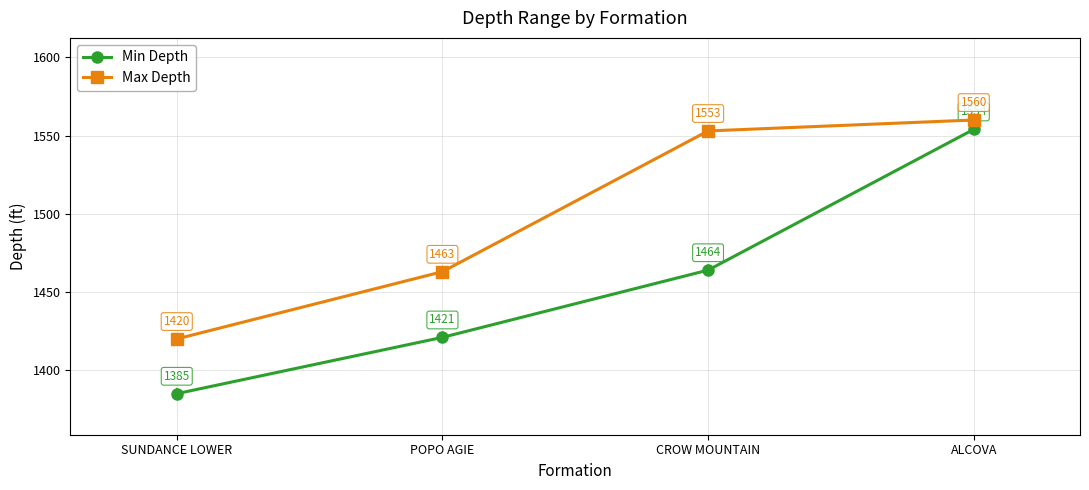

Which series has the largest total across all categories?

Max Depth